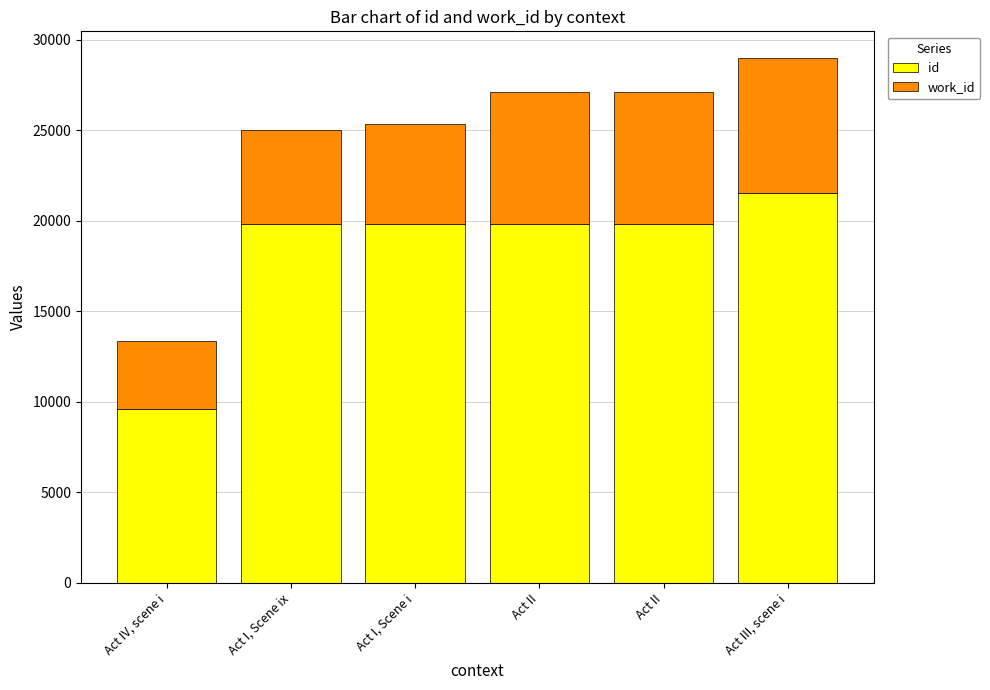

How many values in the id series are below 19817?

3